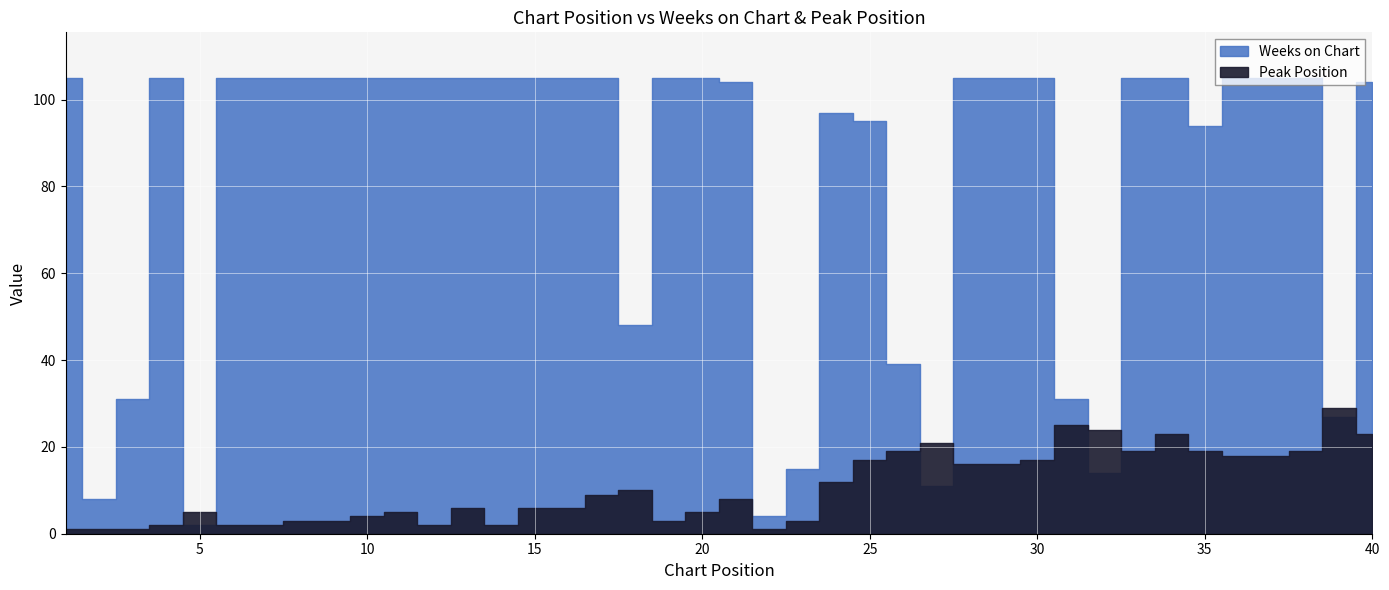

The value of Peak Position at 12 is 2. True or false?

True